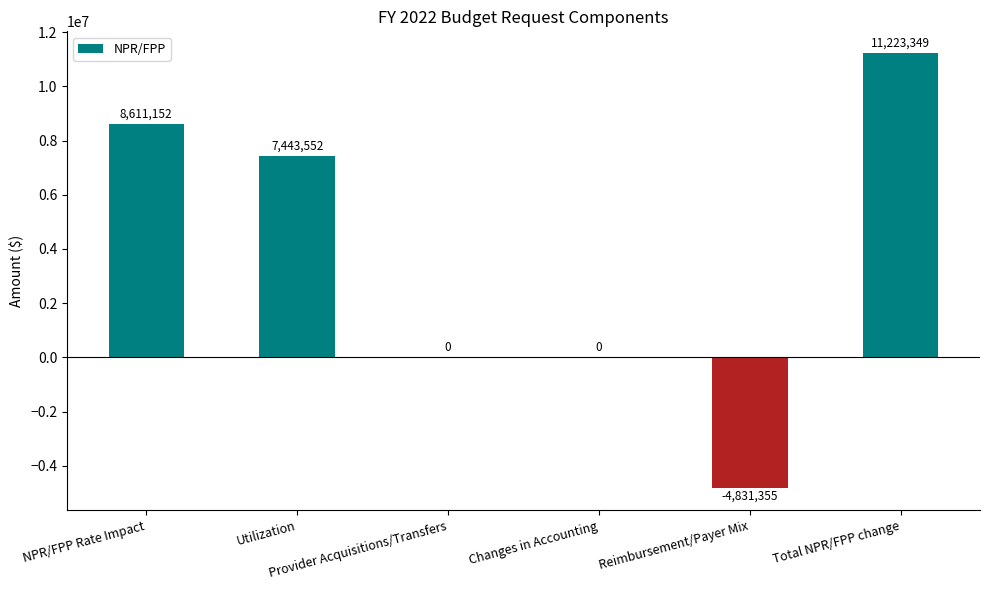

What value does the data have at NPR/FPP Rate Impact?

8611152